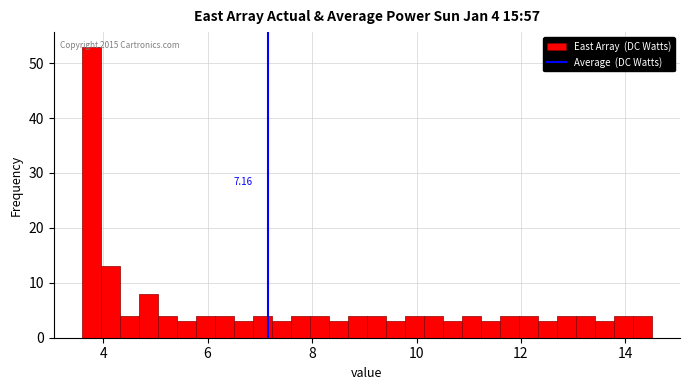

Read against the x-axis, roughly where is the centre of the tallest bar?

3.8